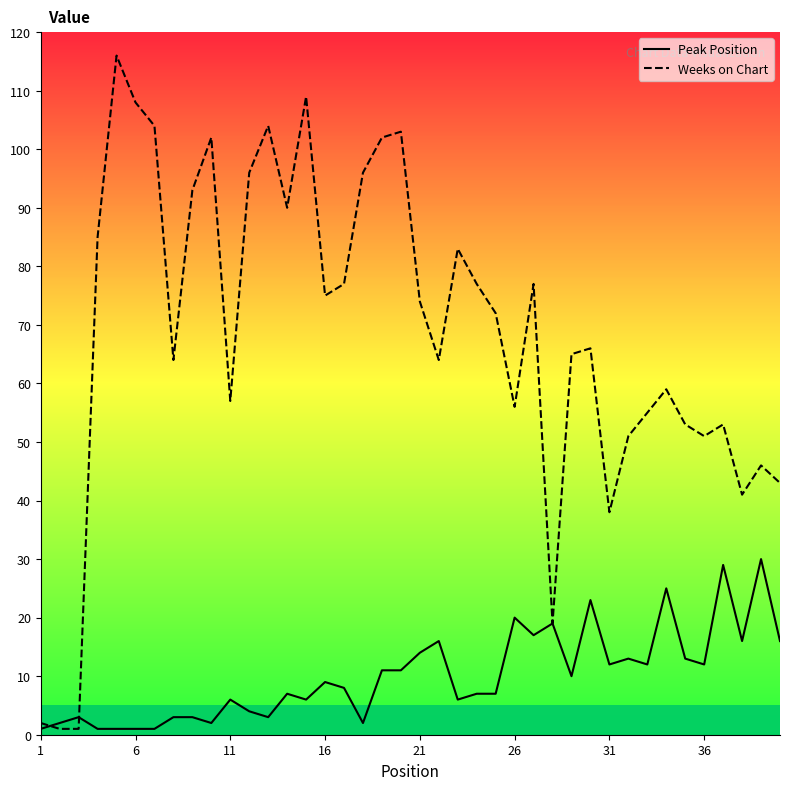

Which series has the largest range (max minus min)?

Weeks on Chart